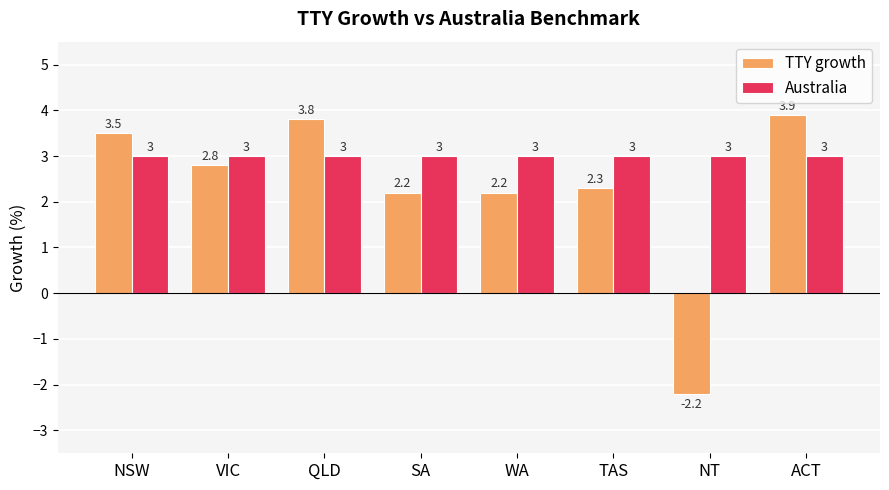

What is the label of the 1st bar from the right?

ACT